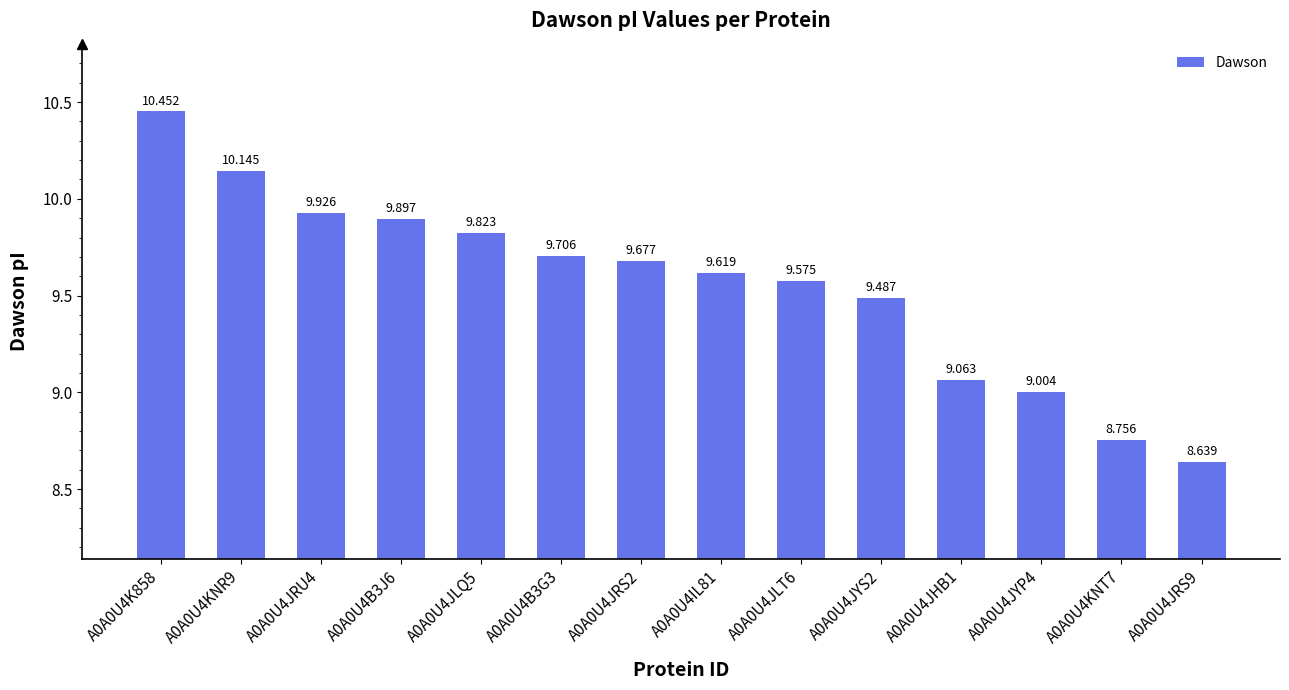

What is the sum of the values at A0A0U4JYP4 and A0A0U4B3G3?

18.7